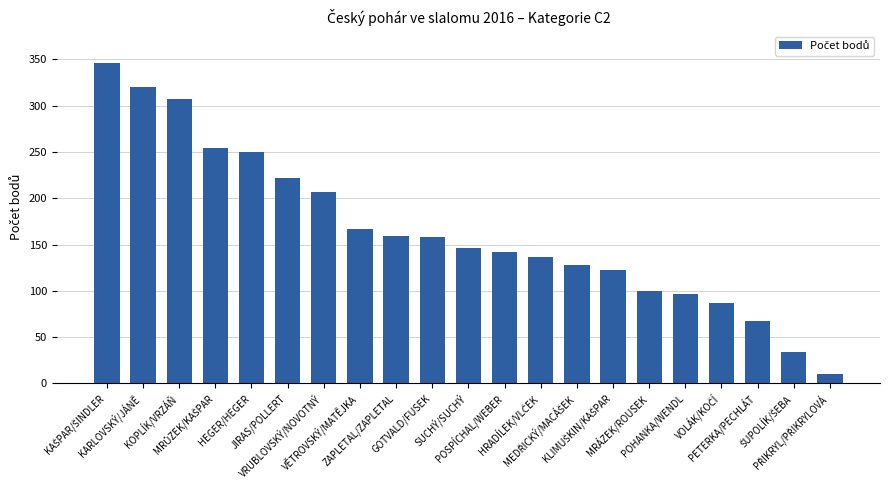

What is the difference between the maximum and minimum values?

336